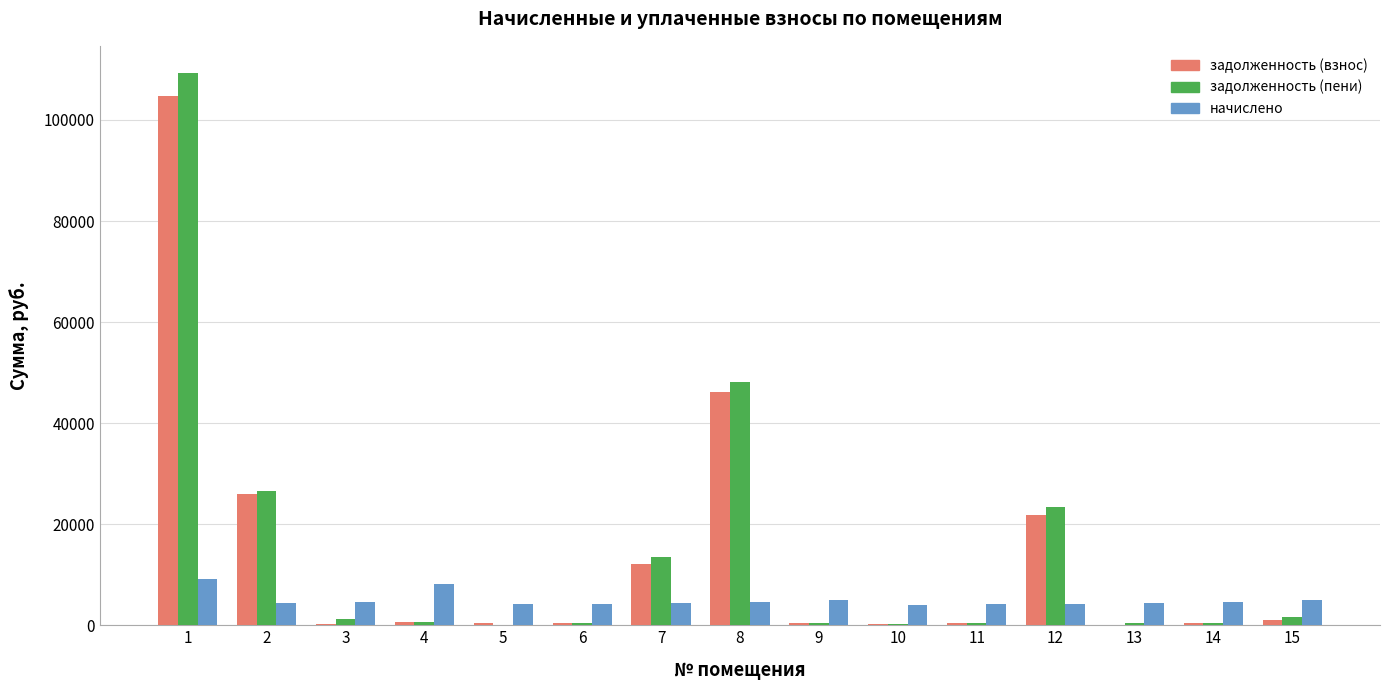

What is the sum of all задолженность (взнос) values?

214976.6